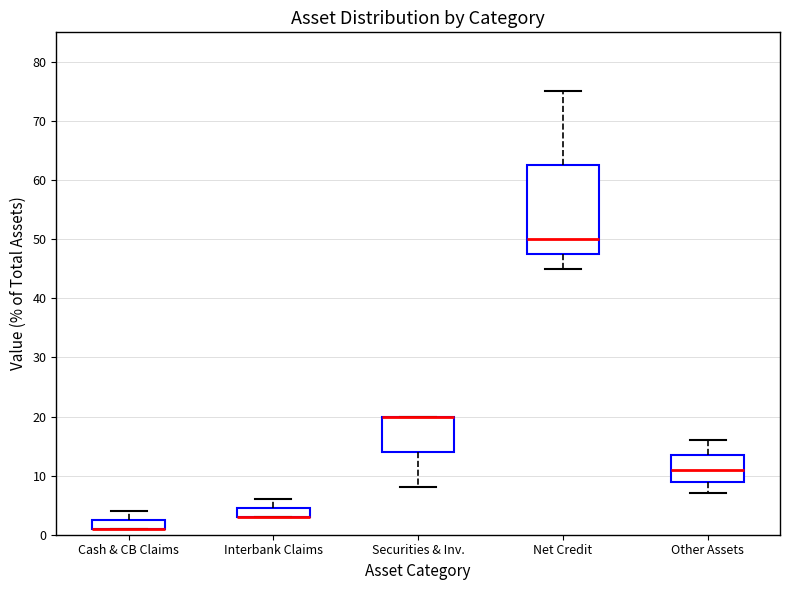

Comparing the boxes themselves (not the whiskers), which one is the tallest?

Net Credit